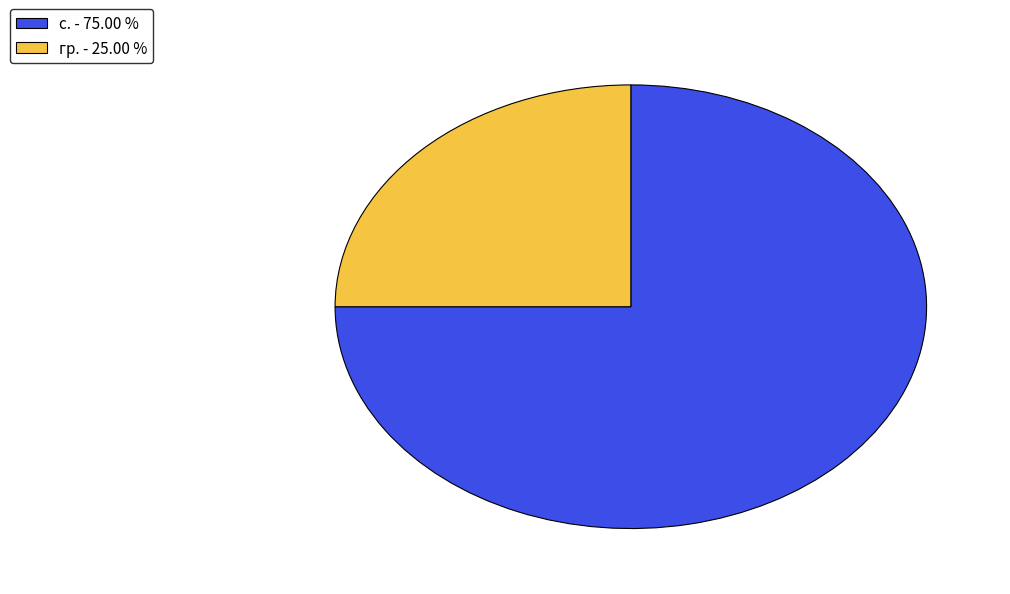

Combined, do с. - 75.00 % and гр. - 25.00 % account for over 50%?

Yes